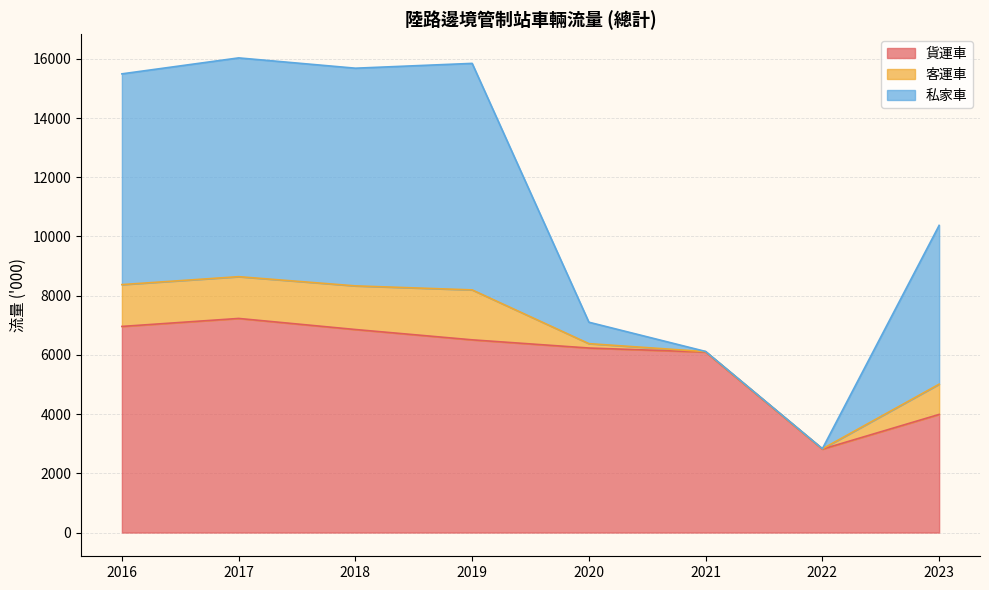

What is the approximate value of 貨運車 at 2022?

2816.7